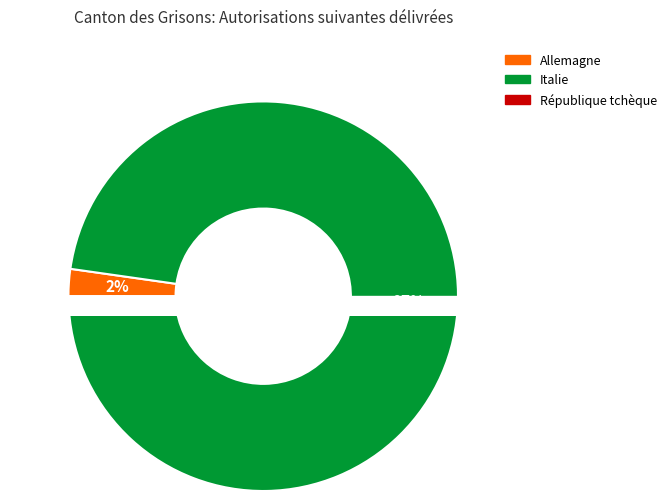

The Allemagne slice represents 1% of the pie. True or false?

False